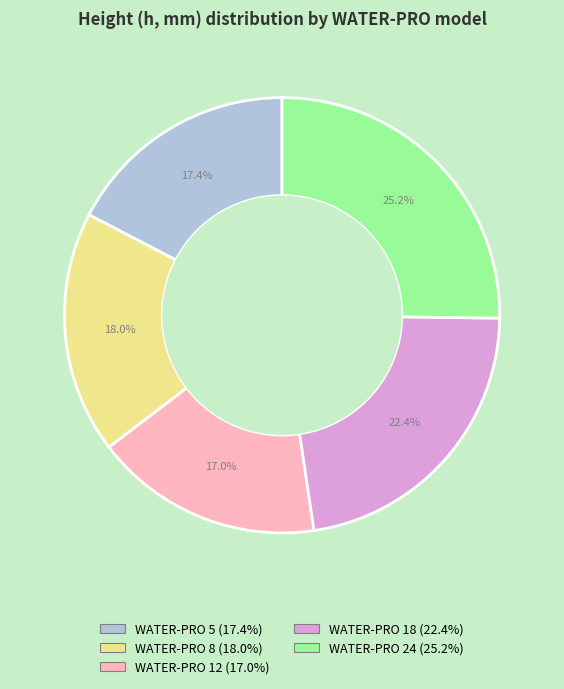

Do WATER-PRO 8 and WATER-PRO 12 together represent more than half of the pie?

No